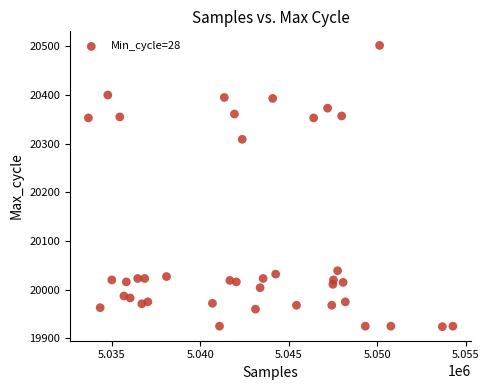

What is the range of Y values (max minus min)?

578